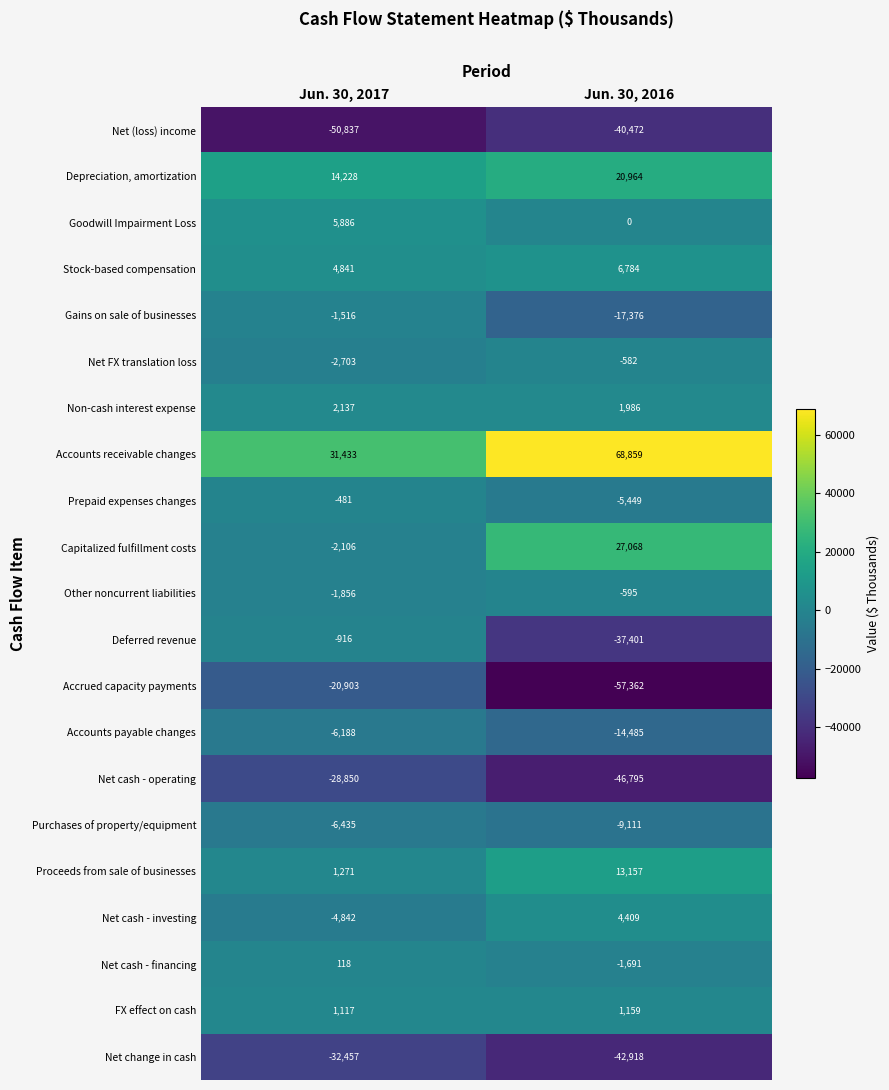

Count the number of data series in this chart.

21